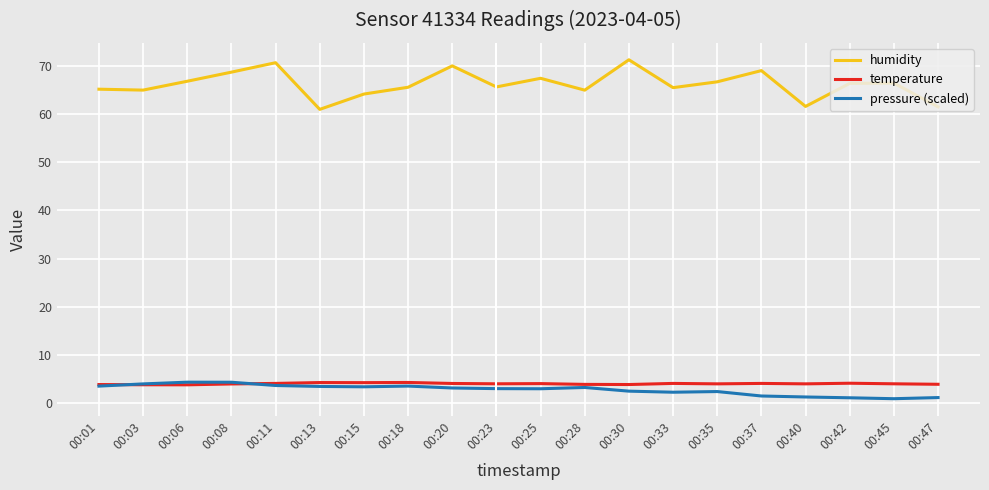

Which series changed the most between 00:28 and 00:37?

humidity